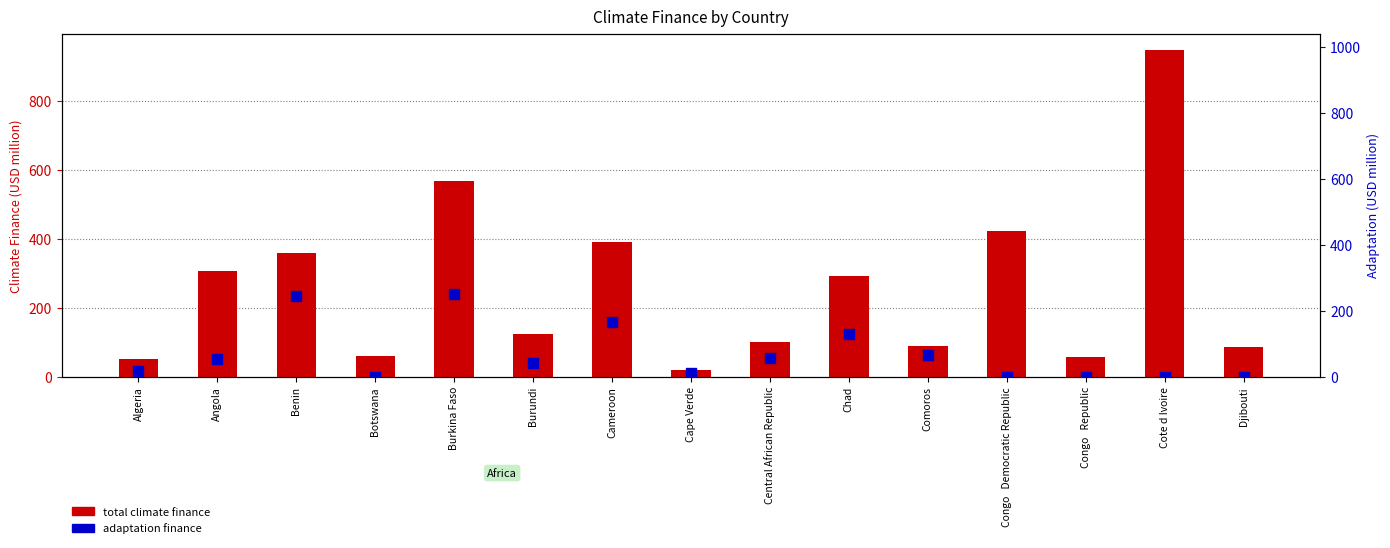

What are all the series names shown in the legend?

total climate finance, adaptation finance